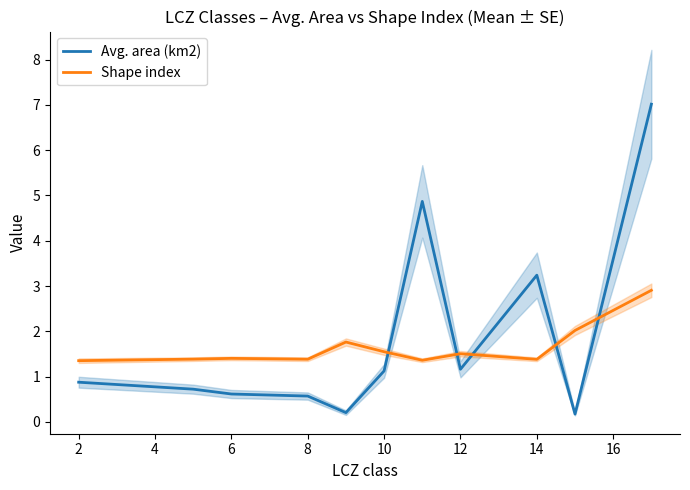

The Shape index series shows 2.4 at 14. True or false?

False